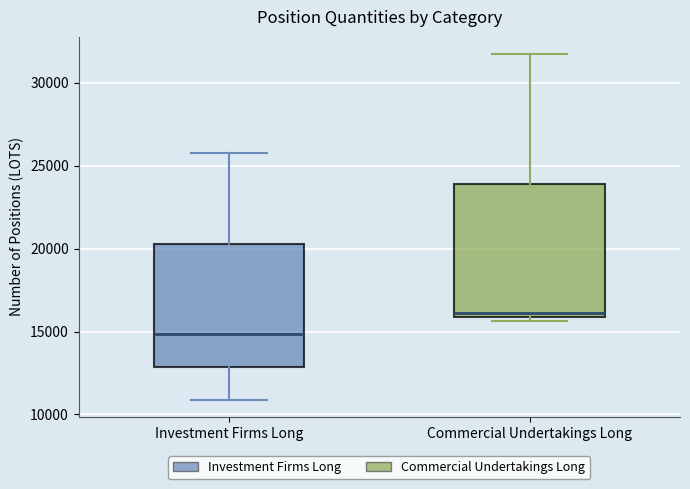

Reading left to right, read every box against the y-axis: the position of its median line, the range the box covers, and the ends of its whiskers. The values are not printed on the chart, so give them approximately, as read against the axis.

Investment Firms Long: median 15000, box 13000 to 20500, whiskers 11000 to 25500
Commercial Undertakings Long: median 16000 (just above the box's lower edge), box 16000 to 24000, whiskers 15500 to 31500